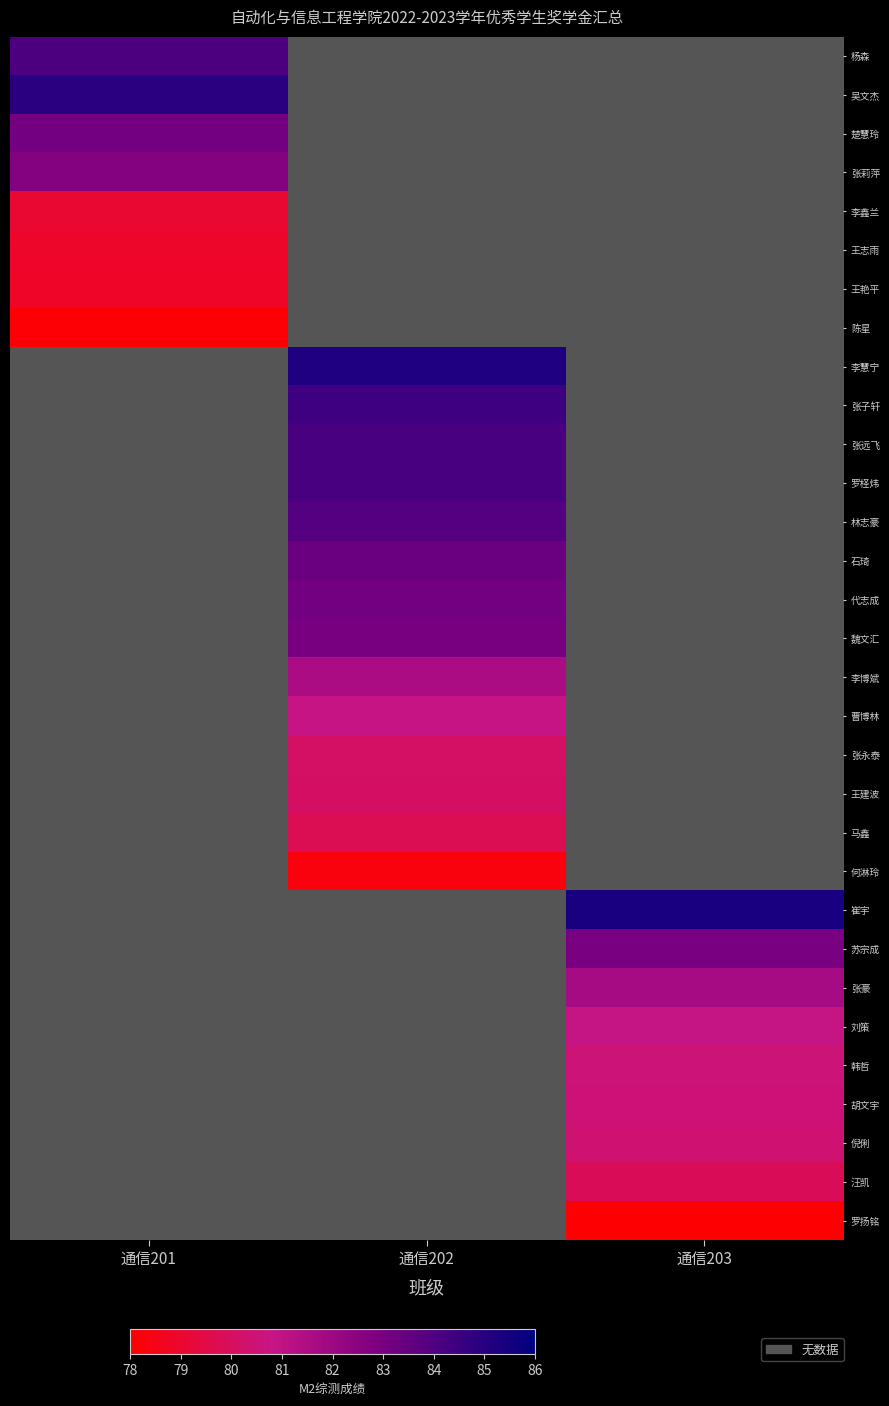

The value of 代志成 at 通信202 is 53.9. True or false?

False